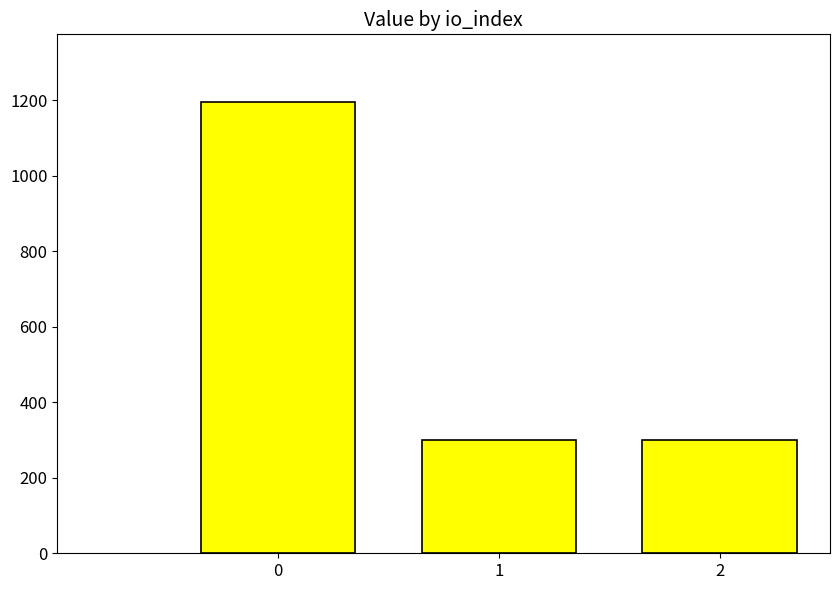

Is it true that the value at 1 is 423.3?

False